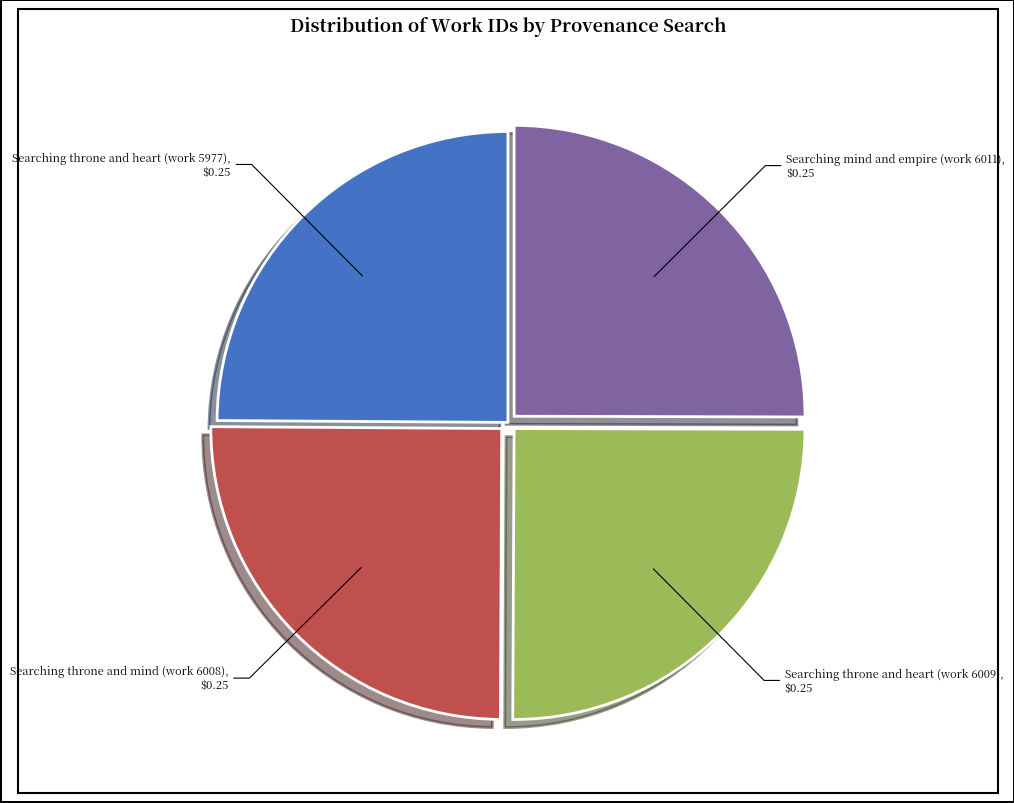

Is there a majority slice in this chart?

No